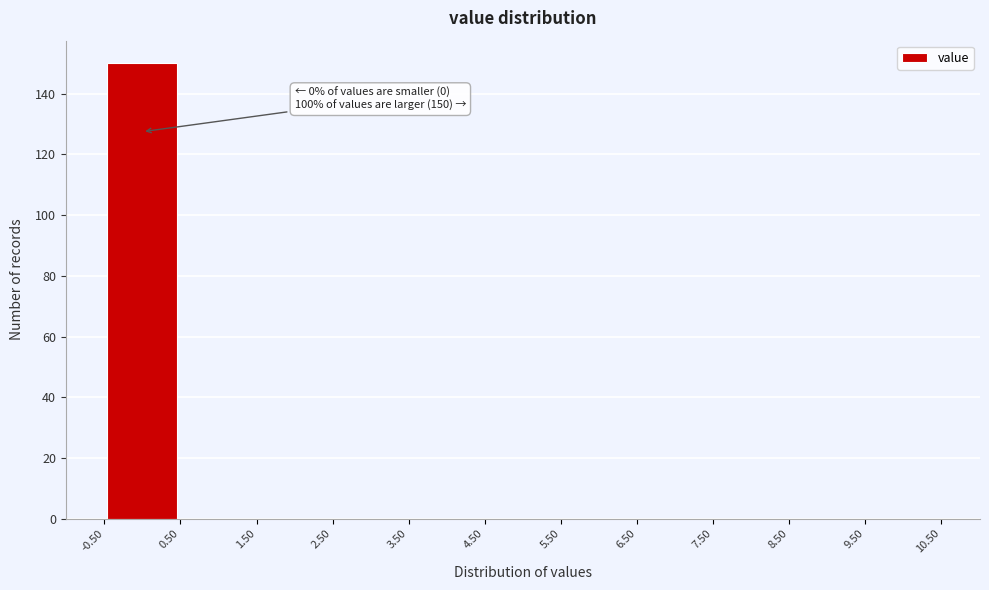

Over which range of the x-axis is the bar tallest?

-0.50 to 0.50